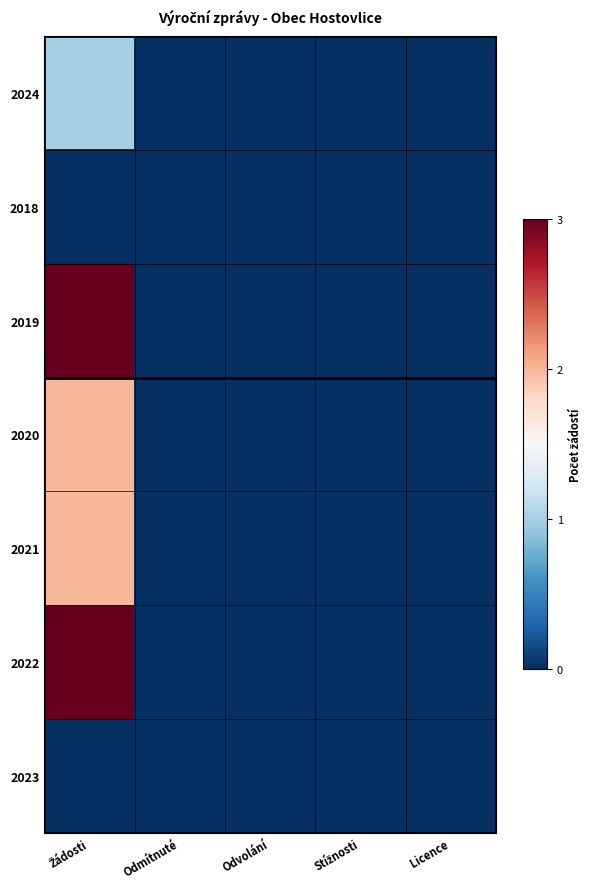

At how many categories does at least one series exceed 0?

1